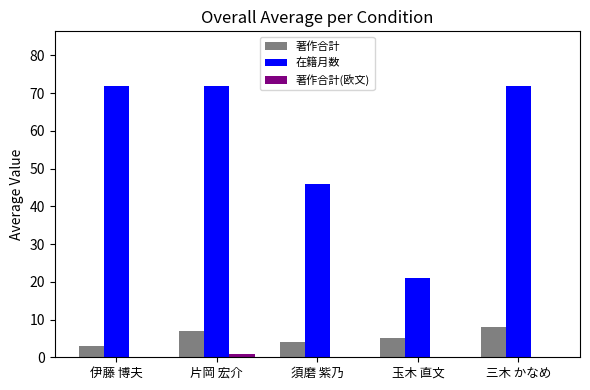

Reading left to right, what are all the values shown in this chart?

著作合計: 3	7	4	5	8
在籍月数: 72	72	46	21	72
著作合計(欧文): 0	1	0	0	0